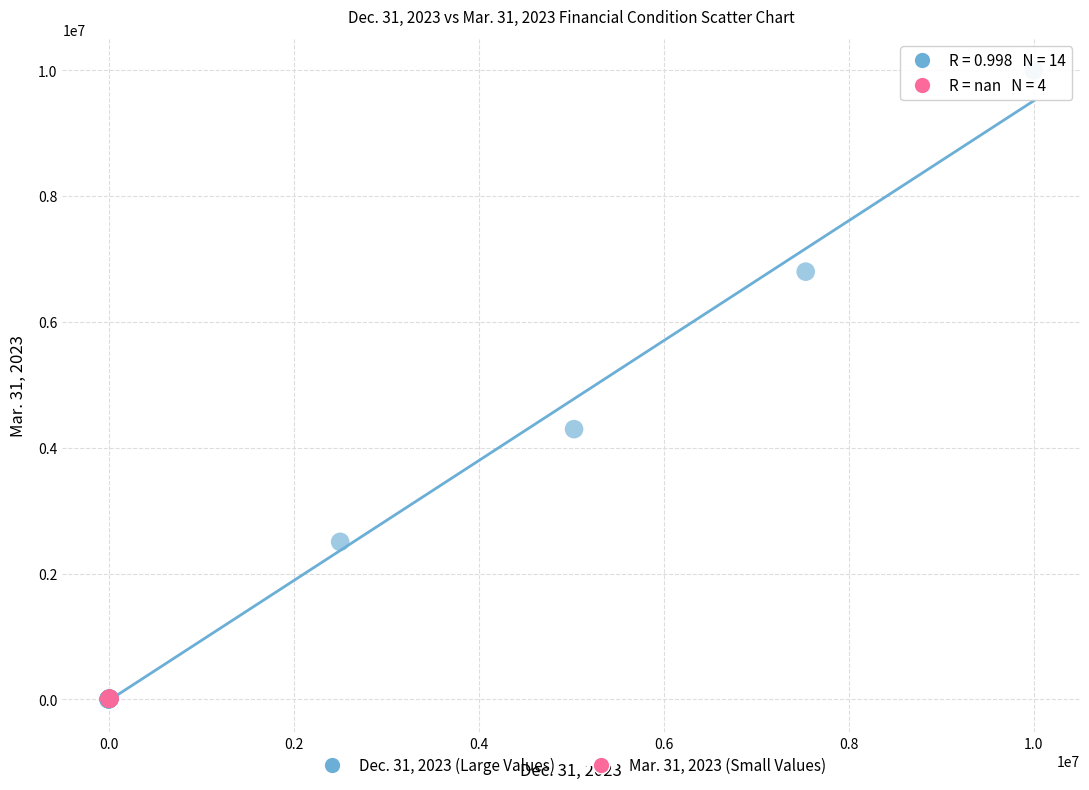

Which series reaches the maximum Y coordinate?

Dec. 31, 2023 (Large Values)